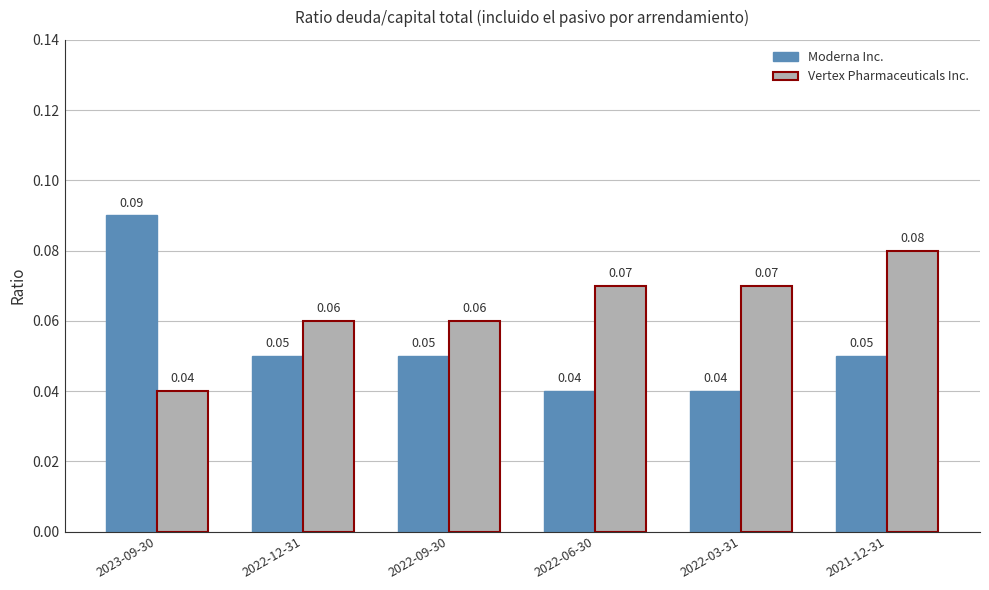

What is the sum of all Moderna Inc. values?

0.3